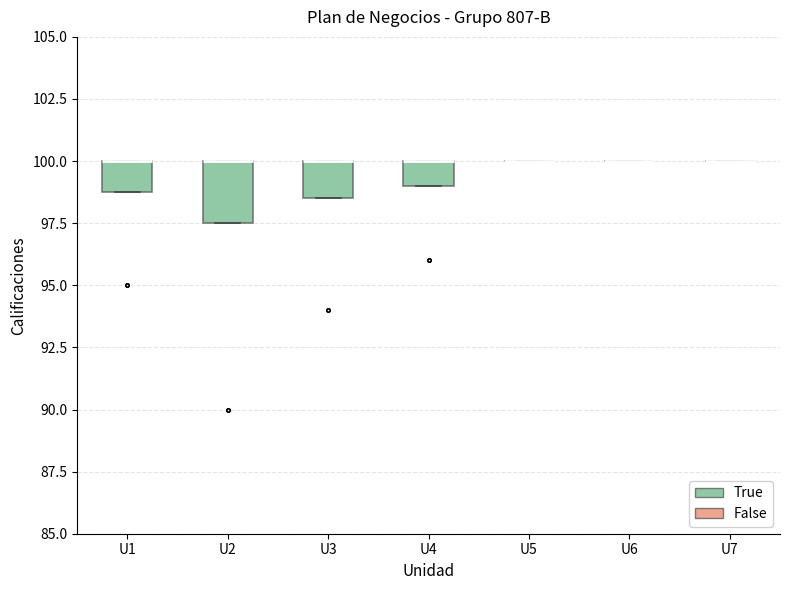

Comparing the boxes themselves (not the whiskers), which one is the tallest?

U2